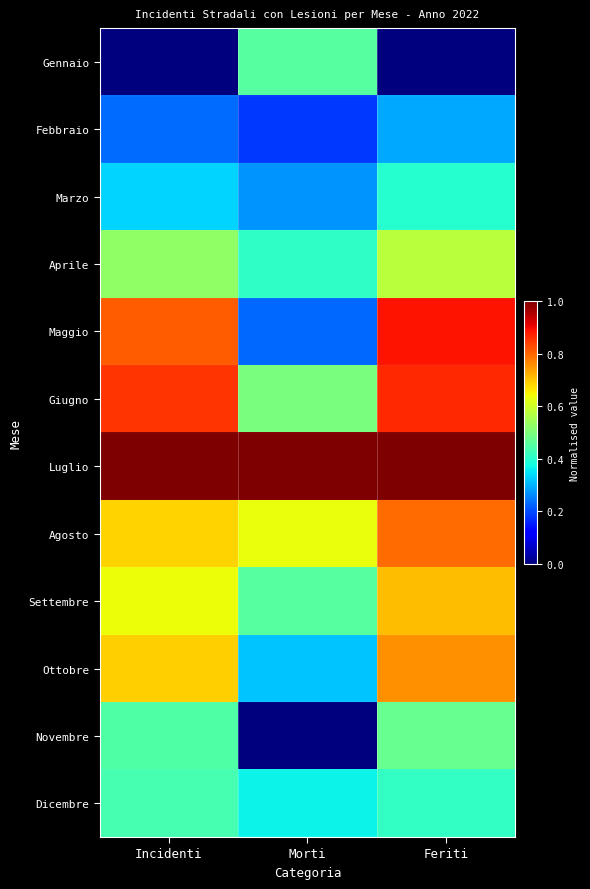

Reading left to right, transcribe all the data shown in this chart.

Gennaio: Incidenti=0.0	Morti=0.5	Feriti=0.0
Febbraio: Incidenti=0.2	Morti=0.2	Feriti=0.3
Marzo: Incidenti=0.3	Morti=0.3	Feriti=0.4
Aprile: Incidenti=0.5	Morti=0.4	Feriti=0.6
Maggio: Incidenti=0.8	Morti=0.2	Feriti=0.9
Giugno: Incidenti=0.9	Morti=0.5	Feriti=0.9
Luglio: Incidenti=1.0	Morti=1.0	Feriti=1.0
Agosto: Incidenti=0.7	Morti=0.6	Feriti=0.8
Settembre: Incidenti=0.6	Morti=0.5	Feriti=0.7
Ottobre: Incidenti=0.7	Morti=0.3	Feriti=0.8
Novembre: Incidenti=0.4	Morti=0.0	Feriti=0.5
Dicembre: Incidenti=0.4	Morti=0.4	Feriti=0.4